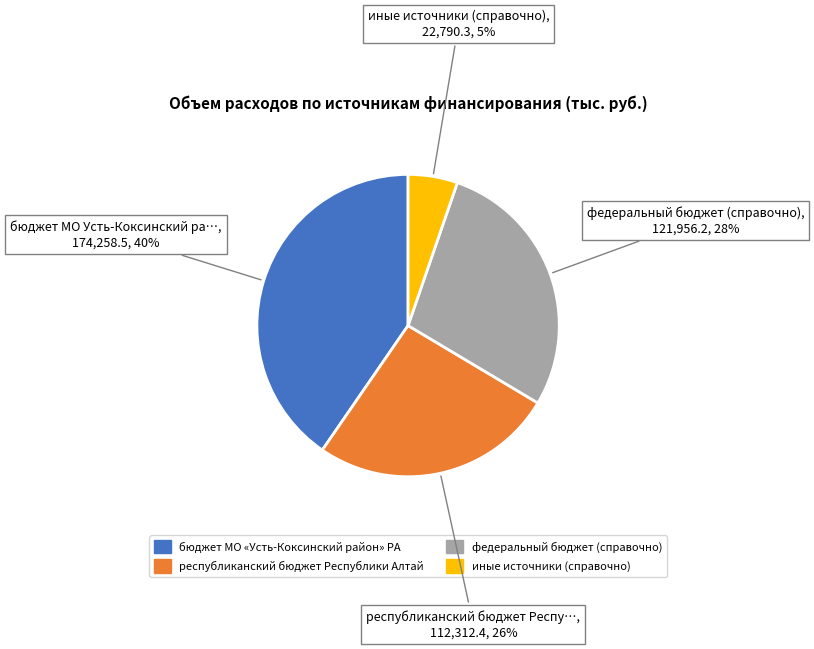

Which has a higher value, иные источники (справочно) or республиканский бюджет Республики Алтай?

республиканский бюджет Республики Алтай